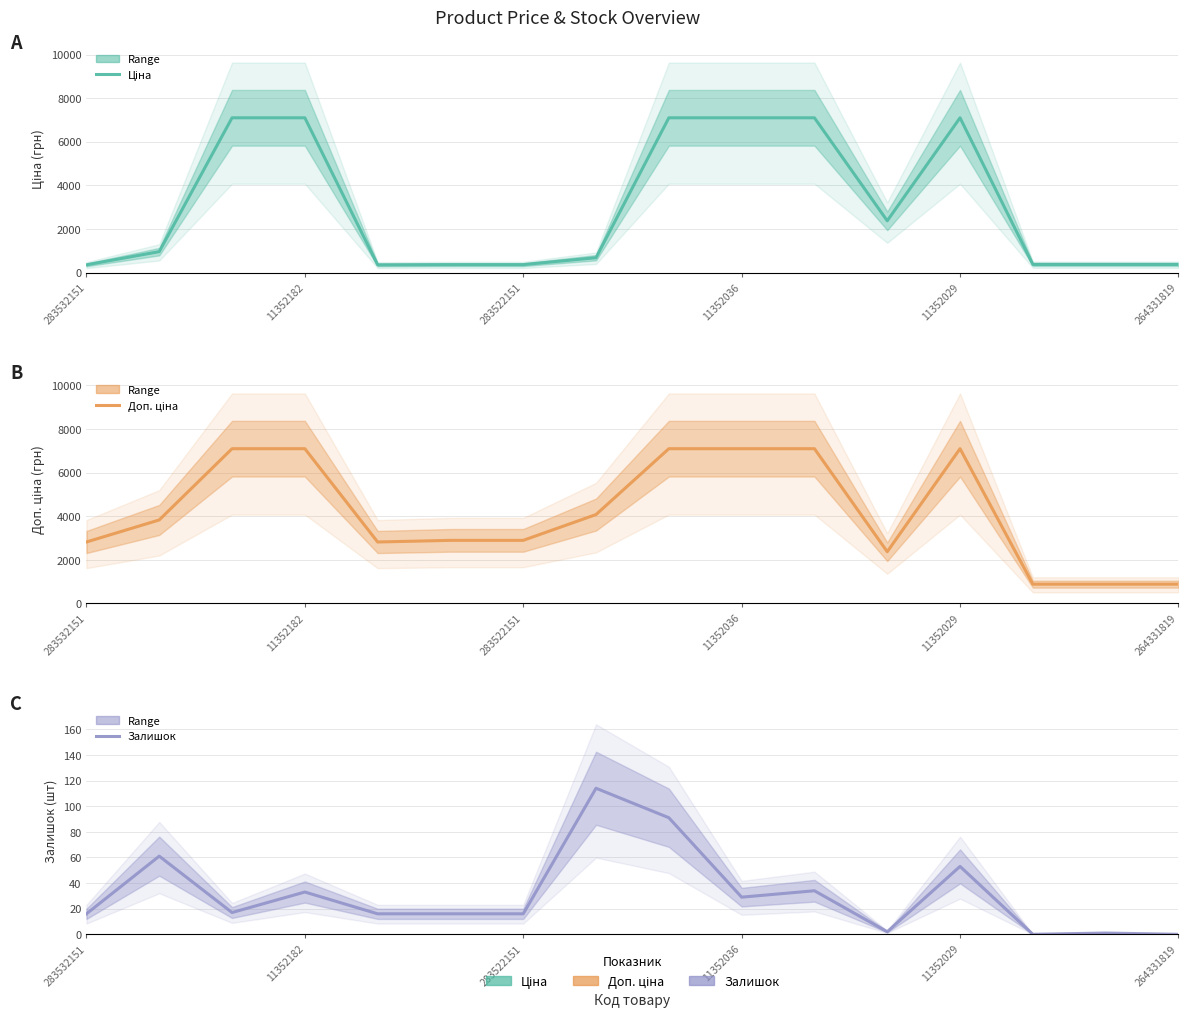

Between 10 and 8, which is larger?

10